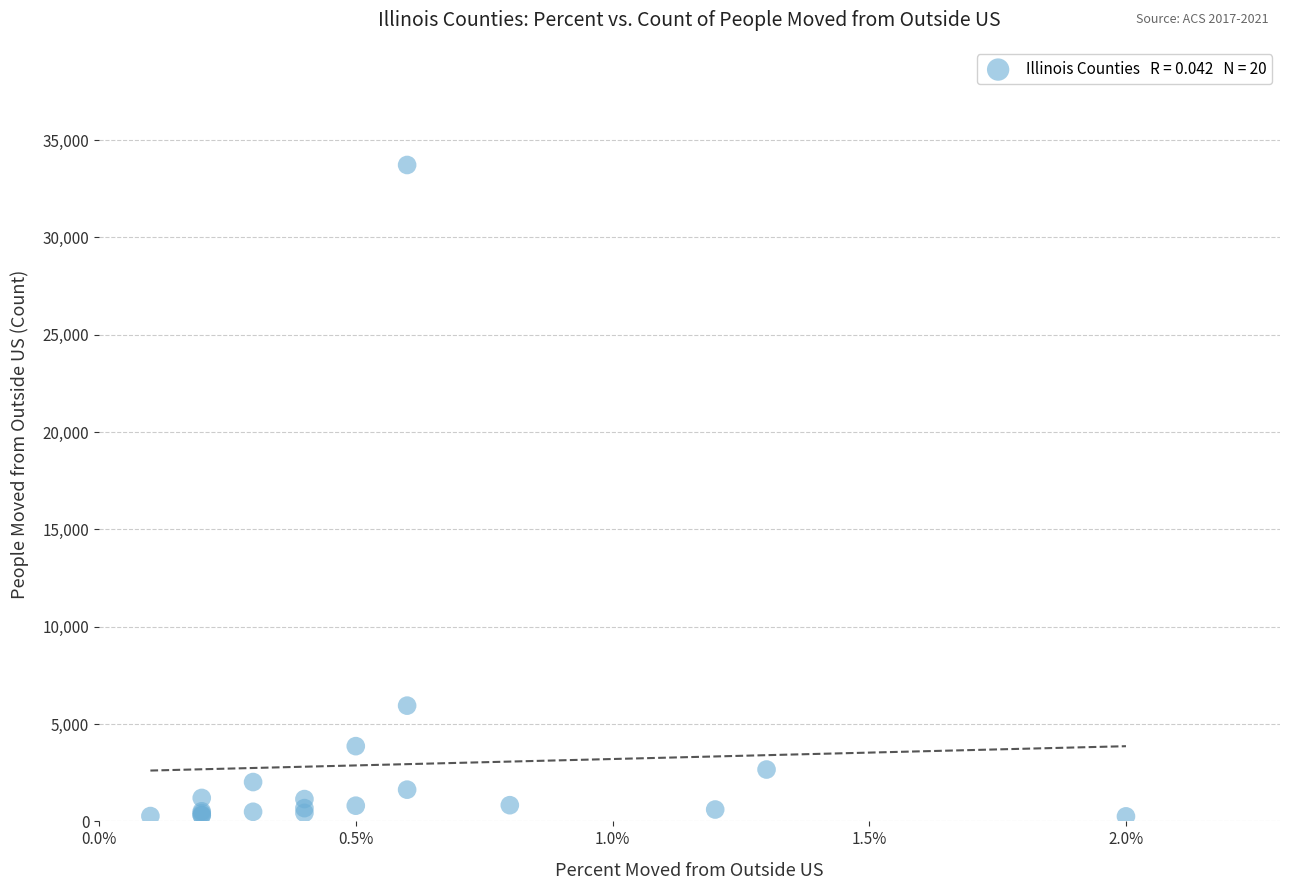

What Y value in the scatter plot is closest to 16988?

5946